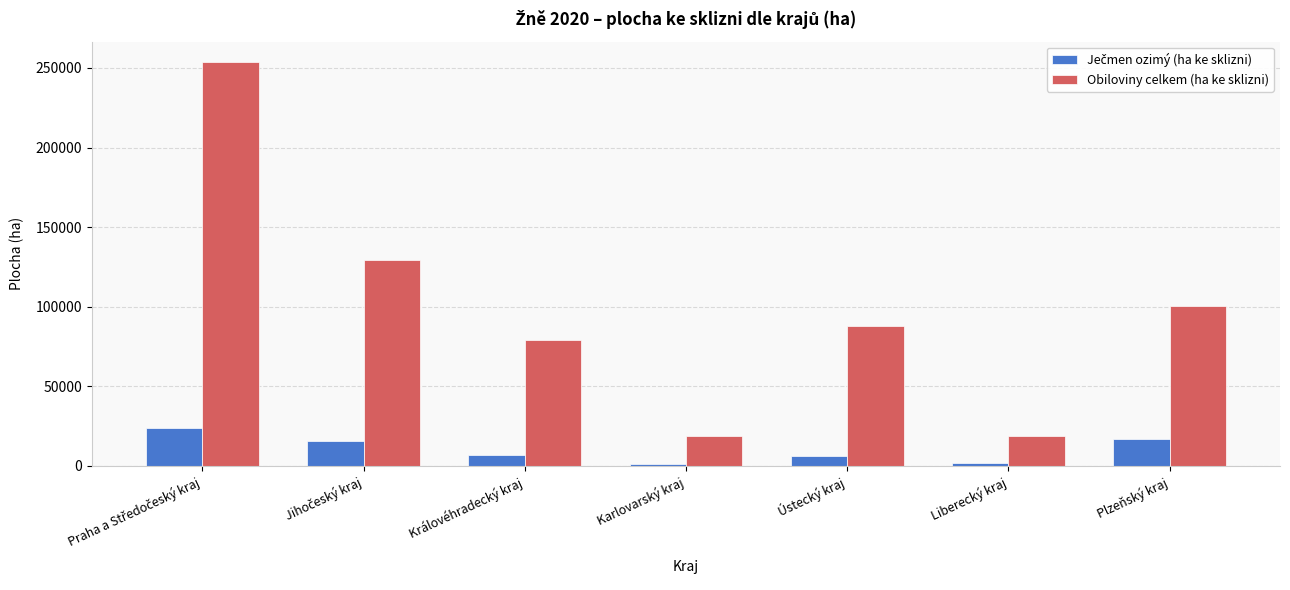

What is the maximum value shown in the chart?

253789.5